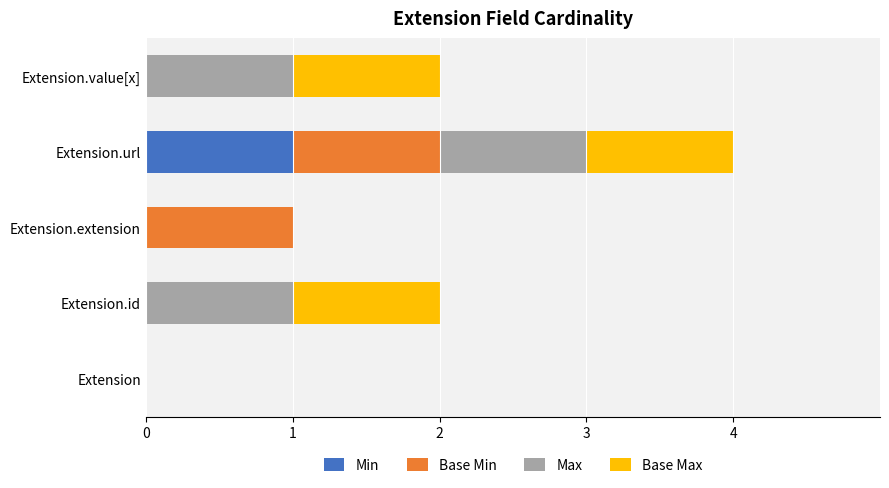

Is it true that Min equals -1 at Extension?

False